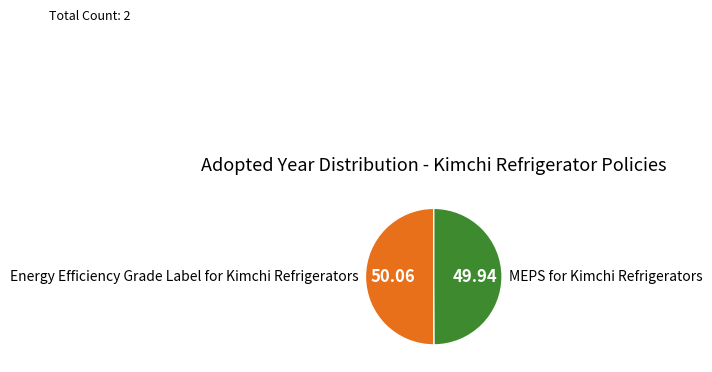

What is the ratio of the value at Energy Efficiency Grade Label for Kimchi Refrigerators to the value at MEPS for Kimchi Refrigerators?

1.0